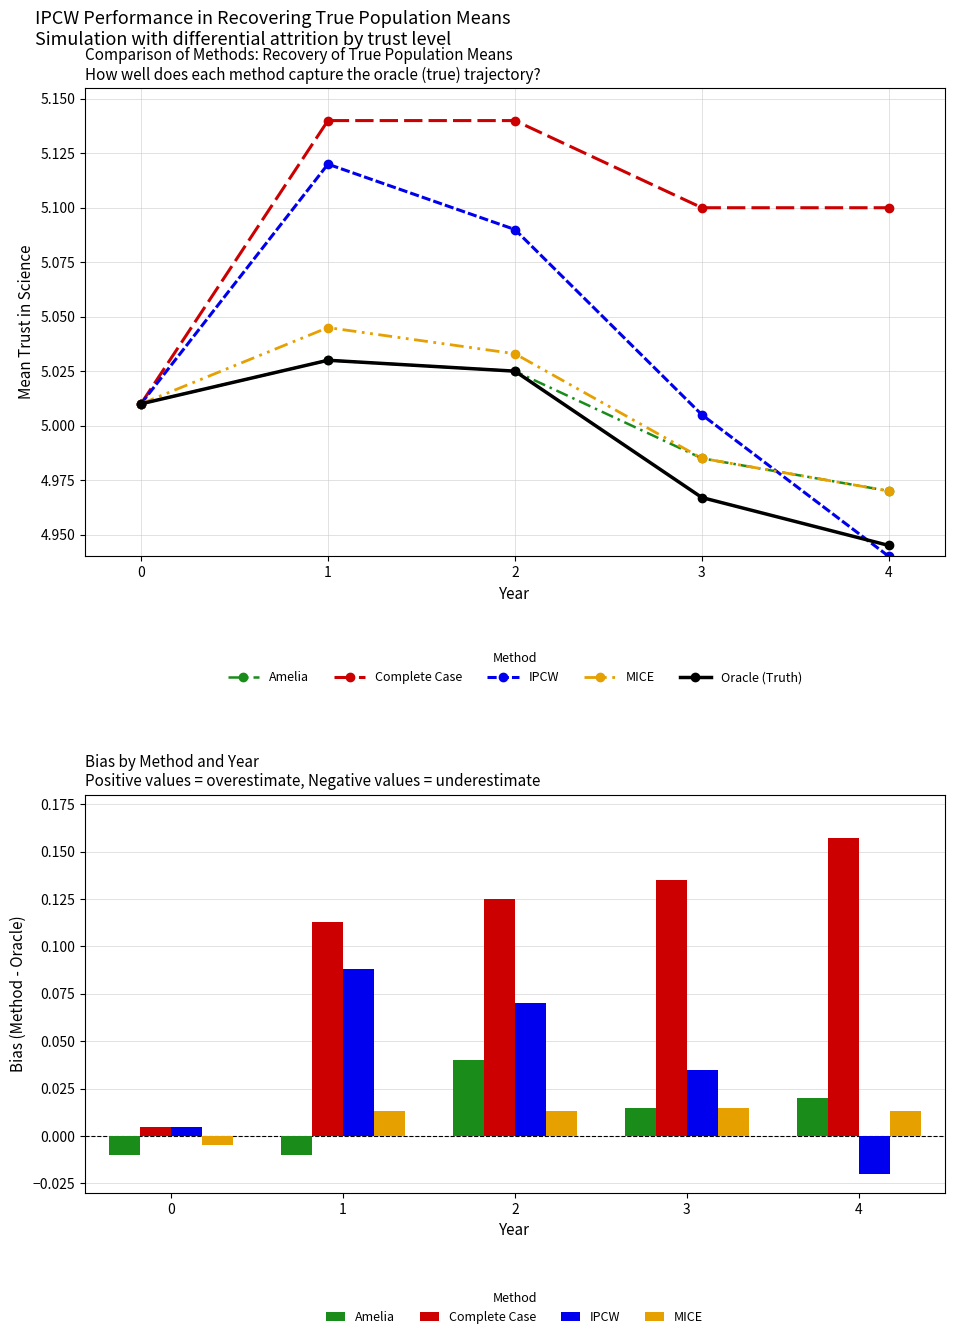

Between 3 and 4, which series saw the biggest shift?

IPCW